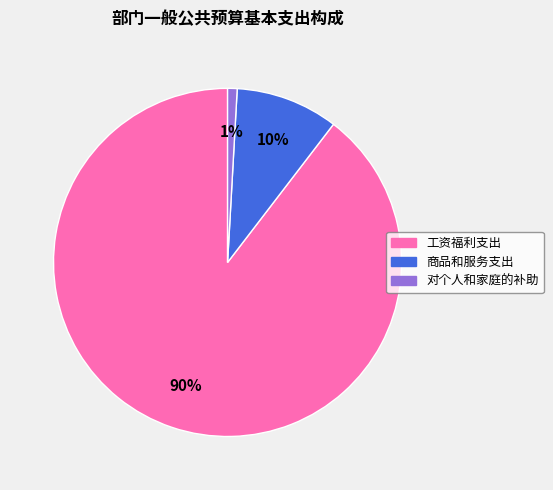

Is the sum of 商品和服务支出 and 工资福利支出 greater than half?

Yes